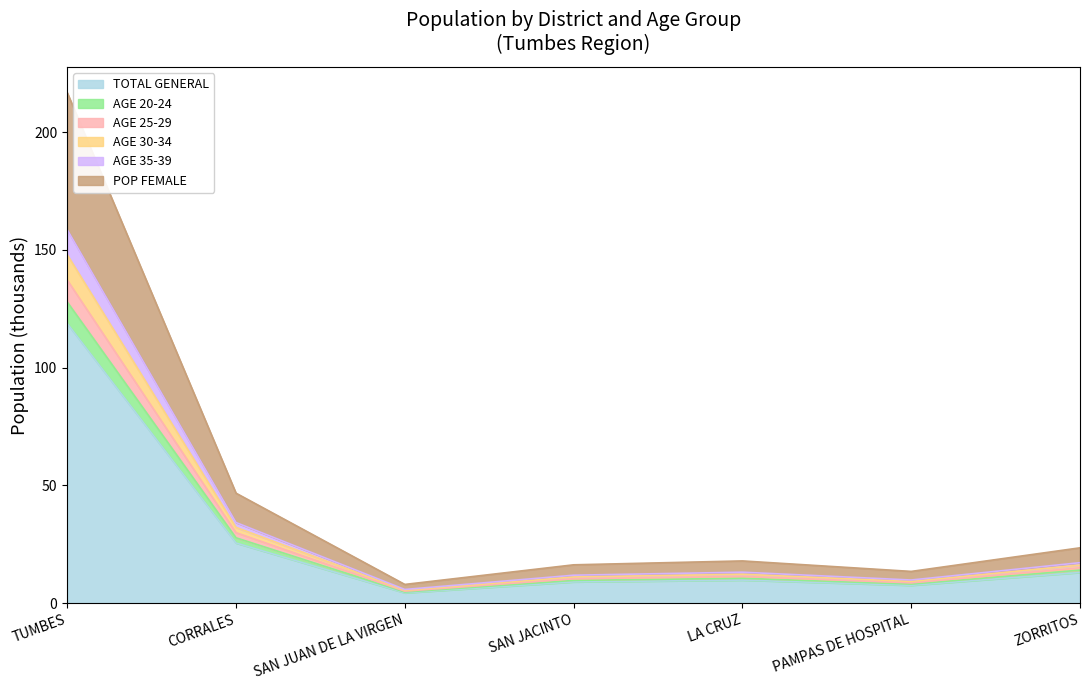

At which label does TOTAL GENERAL reach its peak?

TUMBES